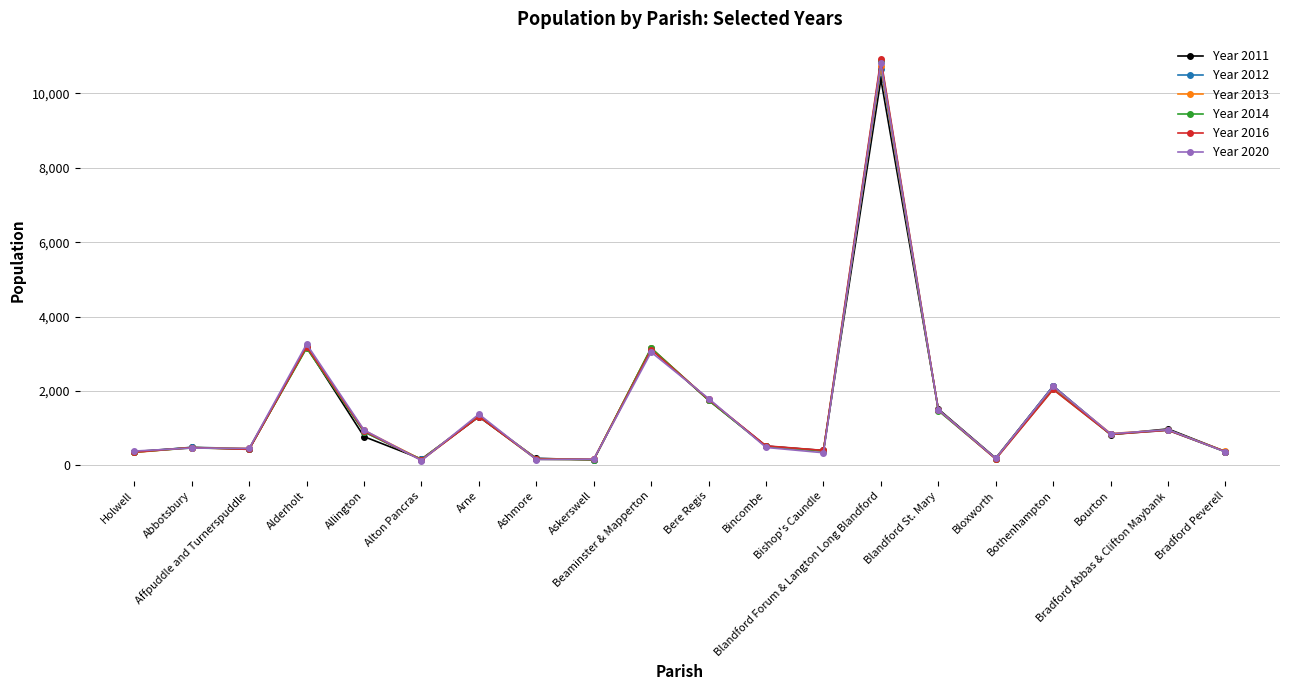

What is the difference between the Year 2013 values at Blandford St. Mary and Bloxworth?

1311